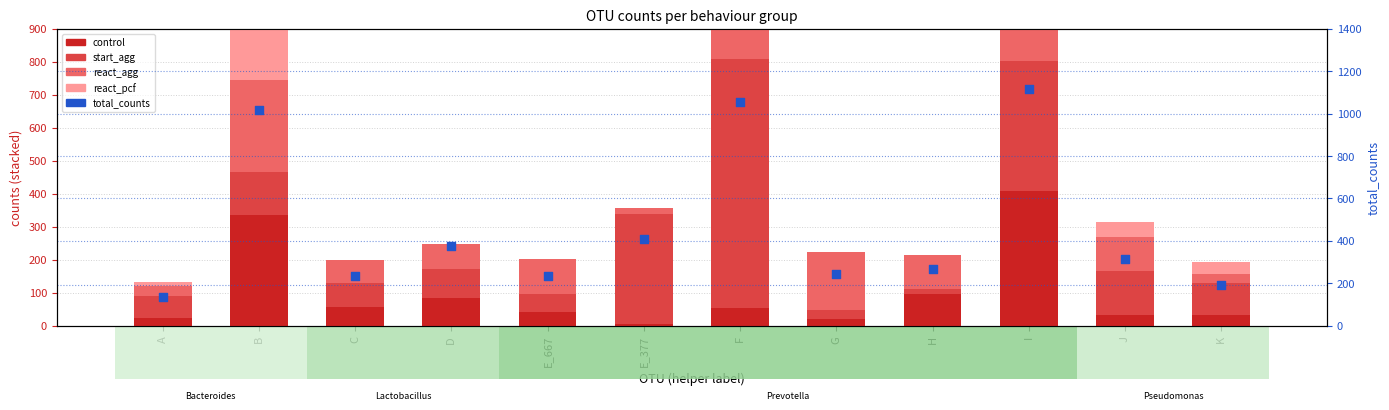

Is the value of start_agg at F greater than the value of react_pcf at F?

Yes